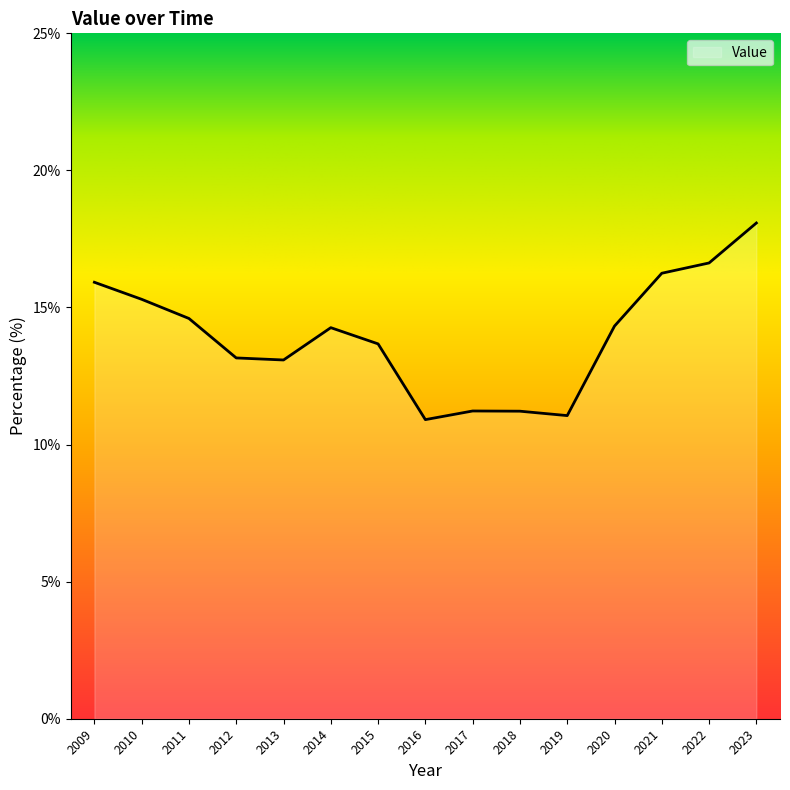

At which label does the data first exceed 14?

2009